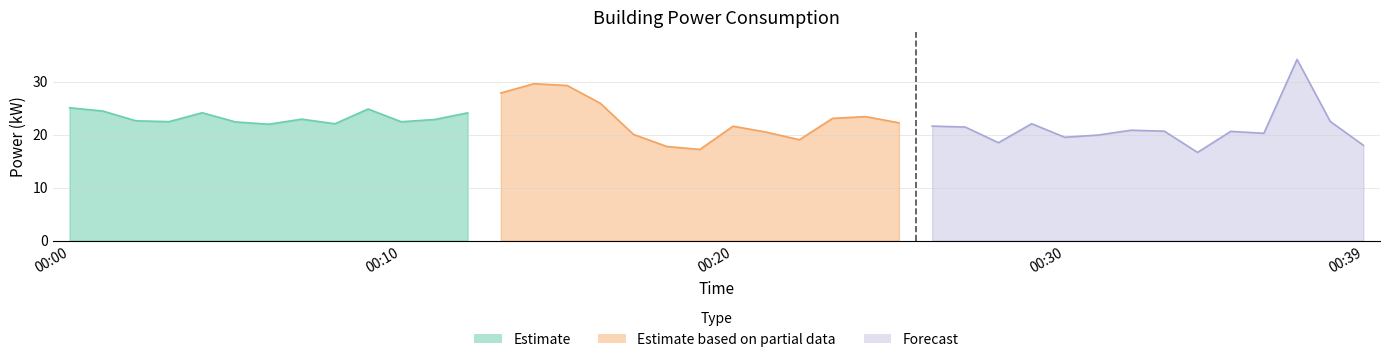

List the labels in order of value, largest first.

00:37, 00:14, 00:15, 00:13, 00:16, 00:00, 00:09, 00:01, 00:04, 00:12, 00:24, 00:23, 00:07, 00:11, 00:02, 00:38, 00:03, 00:10, 00:05, 00:25, 00:29, 00:08, 00:06, 00:26, 00:20, 00:27, 00:32, 00:33, 00:35, 00:21, 00:36, 00:17, 00:31, 00:30, 00:22, 00:28, 00:39, 00:18, 00:19, 00:34